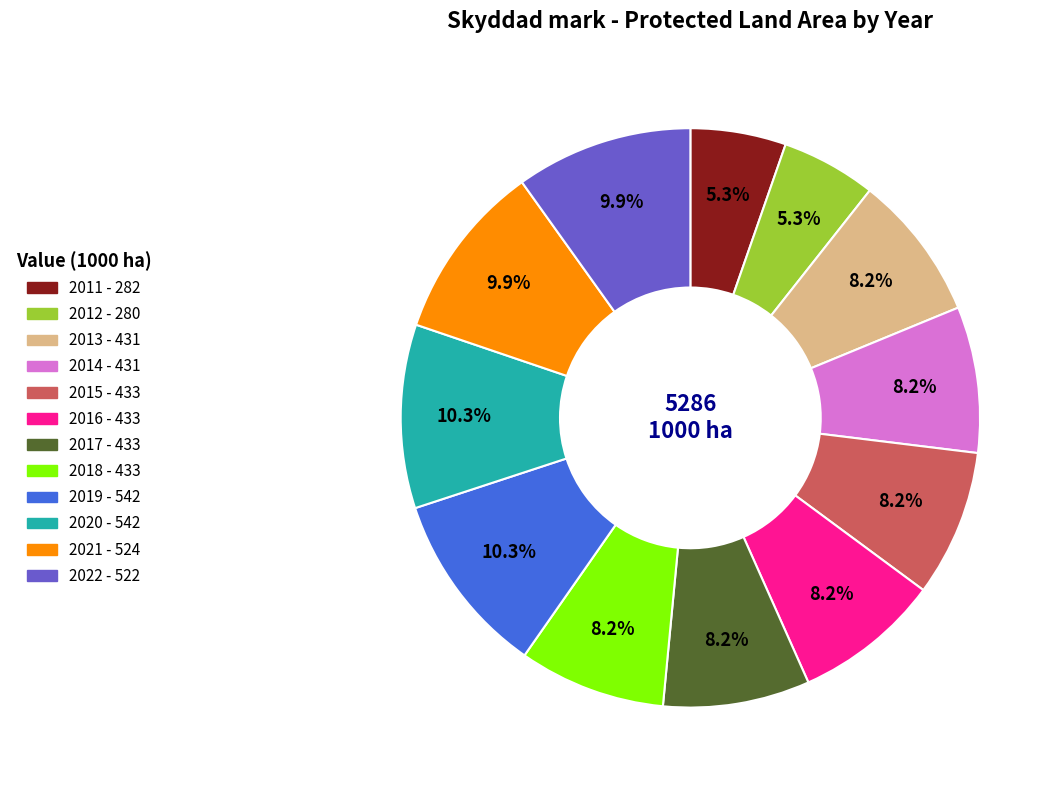

What is the total percentage of 2018 and 2015?

16.4%